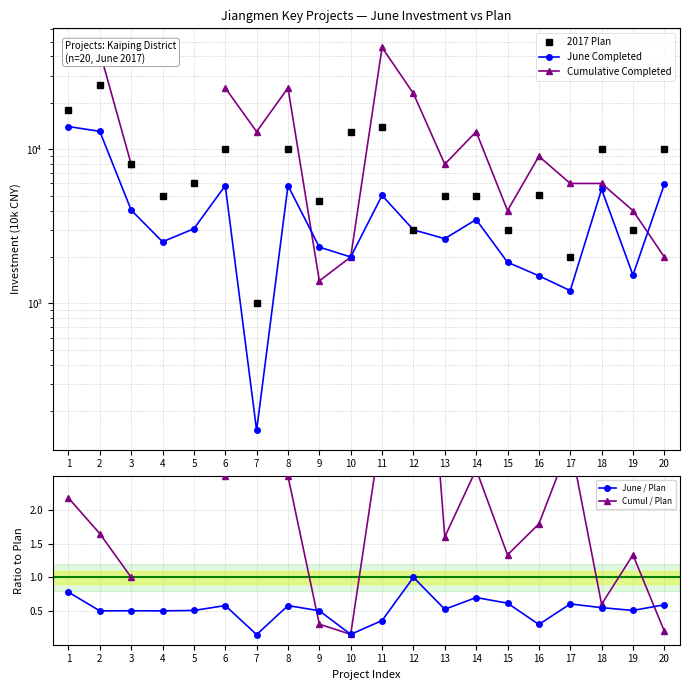

How many positive values does the Cumulative Completed series have?

18